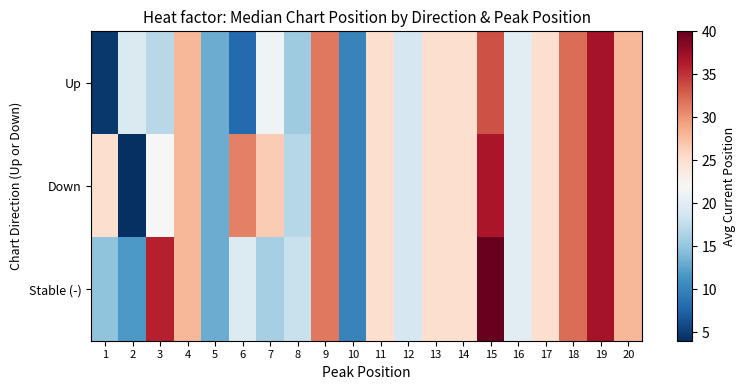

How many categories are shown in the chart?

20